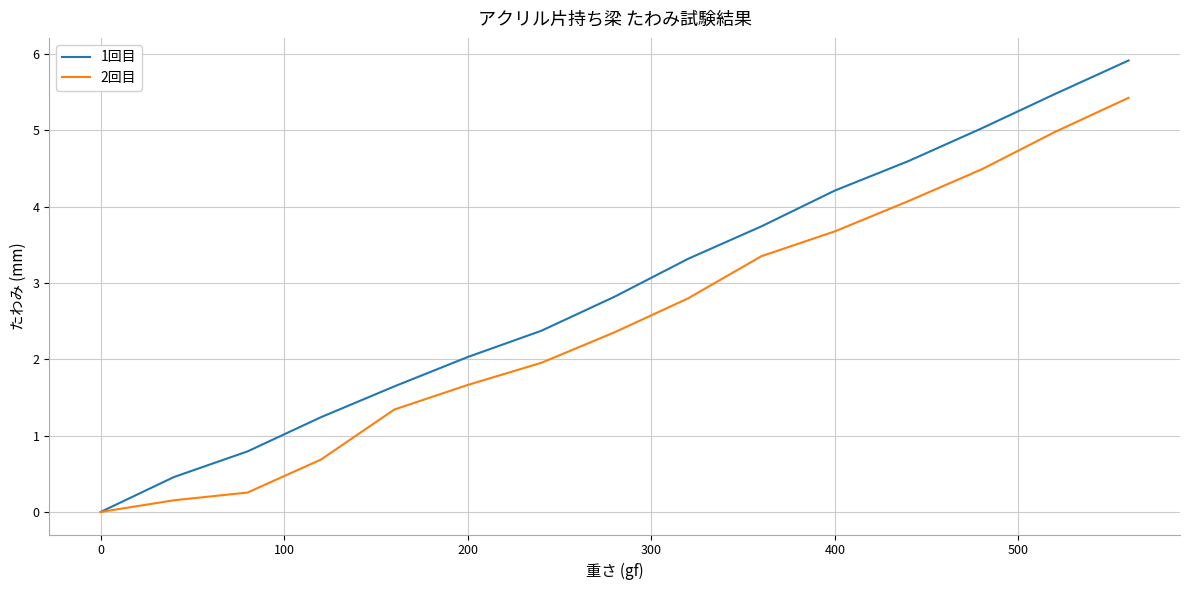

Which series has the widest spread of values?

1回目